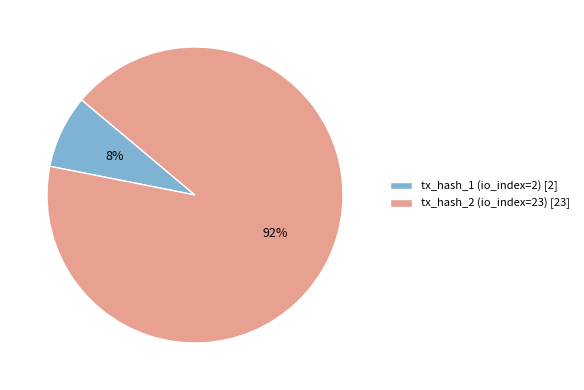

Count the number of slices in the pie.

2